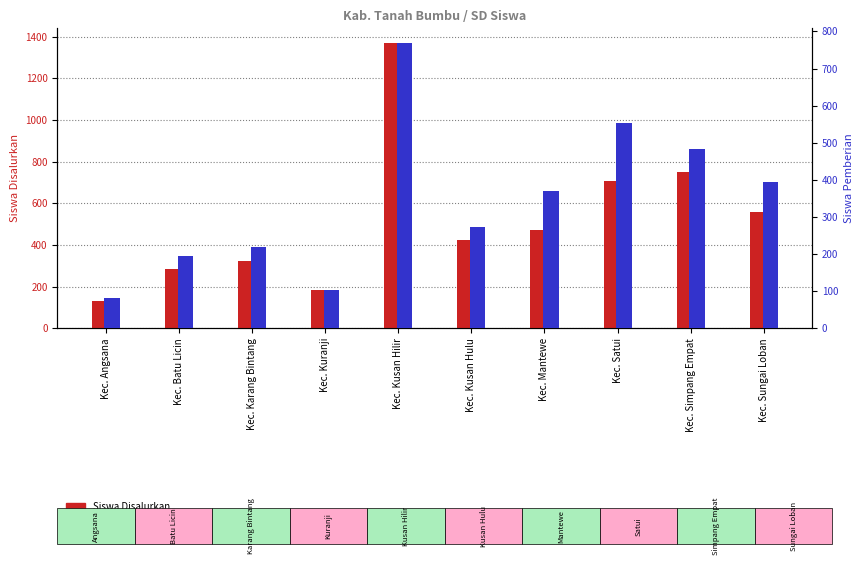

The value of Siswa Pemberian at Kec. Angsana is 21. True or false?

False